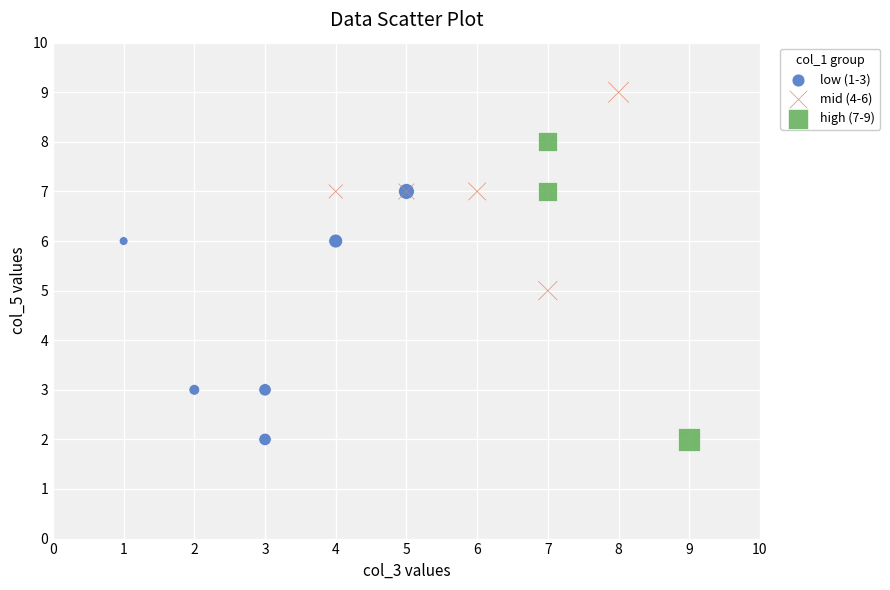

Which series has the largest Y range (max minus min)?

high (7-9)